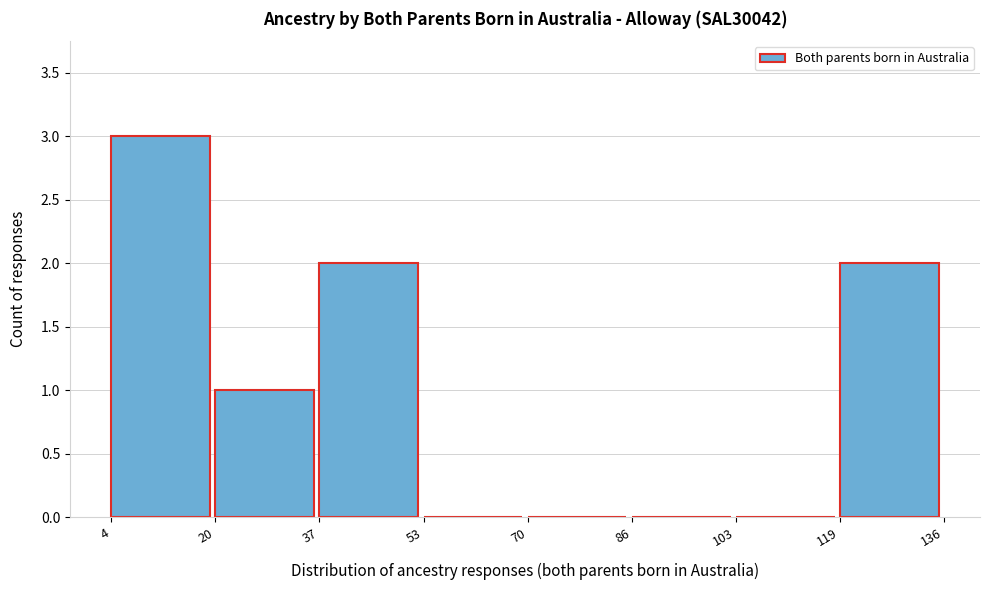

What is the height of the bar covering 119 to 136 on the x-axis? The values are not printed on the chart, so give them approximately, as read against the axis.

2